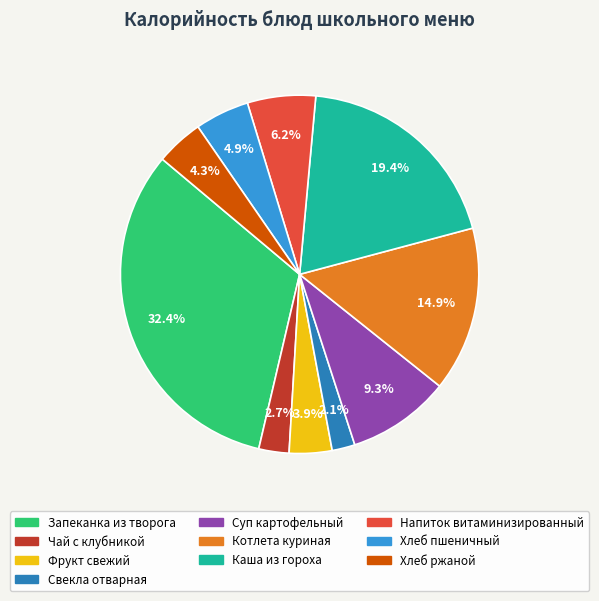

To the nearest percent, what is the difference between the largest and smallest slice percentages?

30%